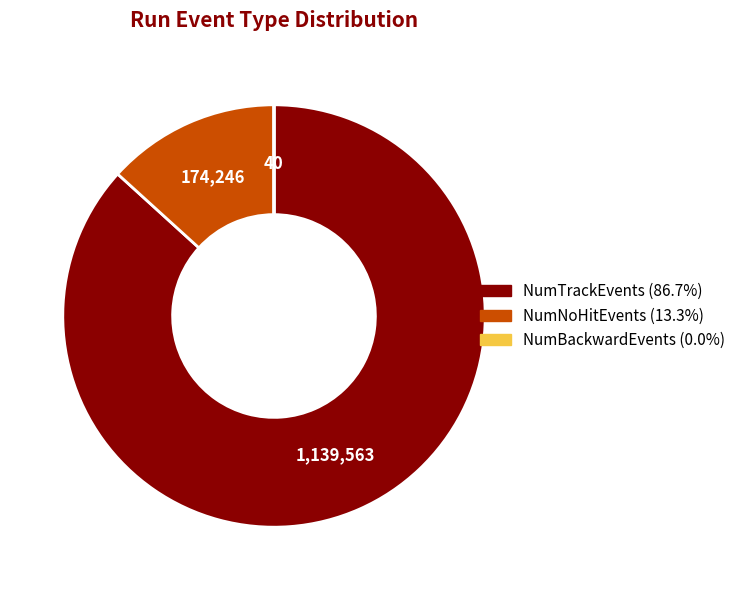

What is the largest slice in the pie chart?

NumTrackEvents